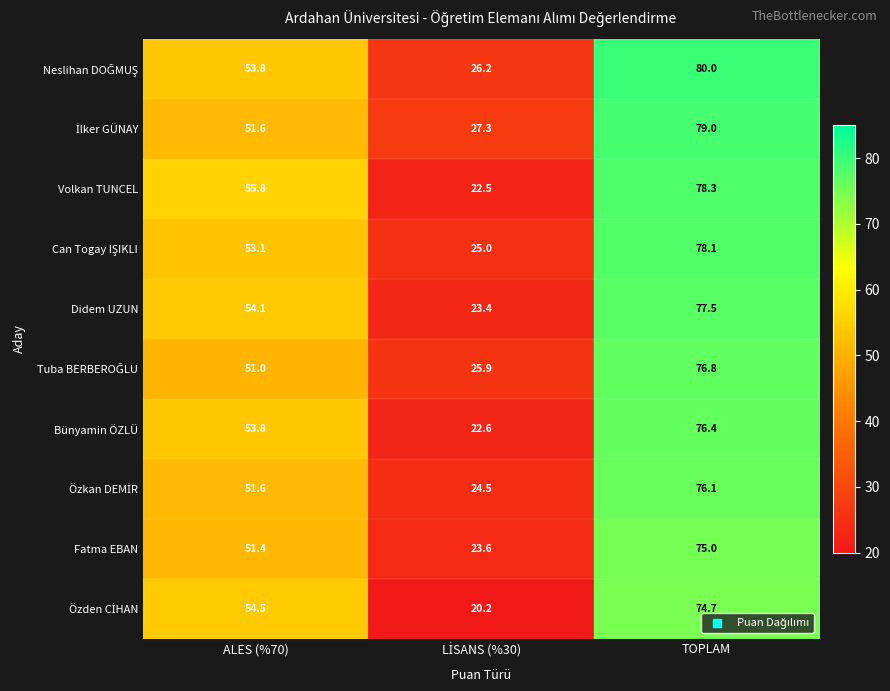

What is the total value across all series at TOPLAM?

771.9